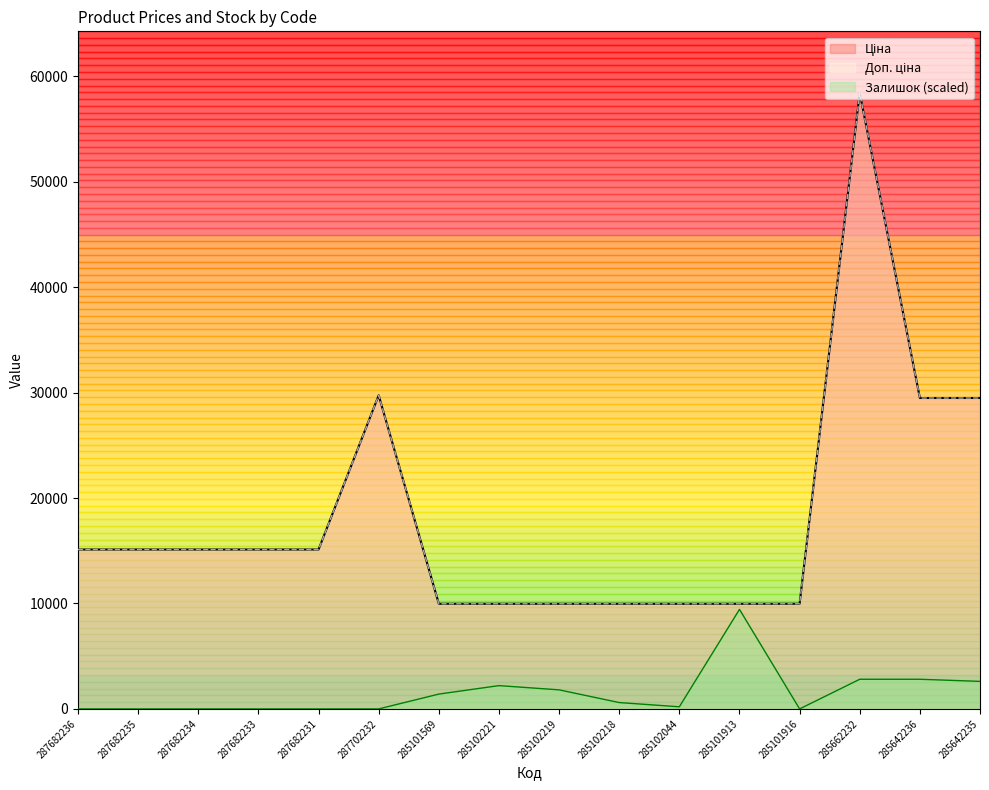

At 285102221, list the series in order from largest to smallest.

Ціна, Доп. ціна, Залишок